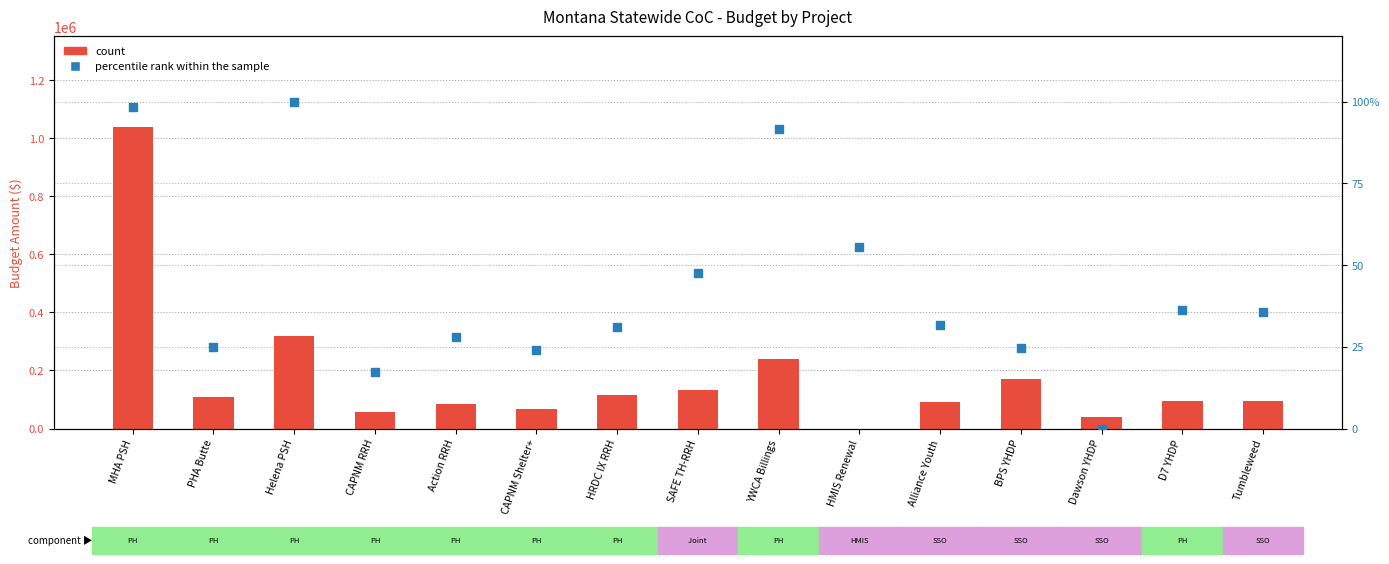

At how many categories does at least one series exceed 969876?

1